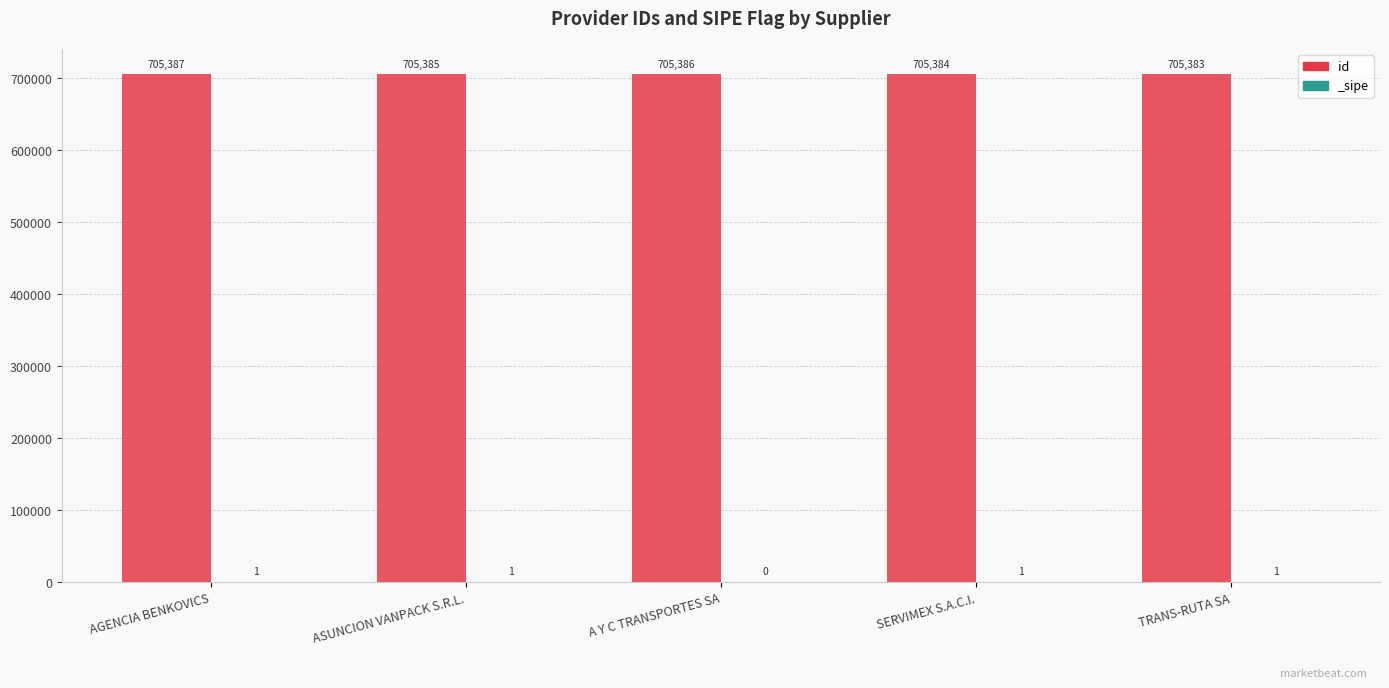

Reading left to right, extract all data points from this chart.

705387	705385	705386	705384	705383